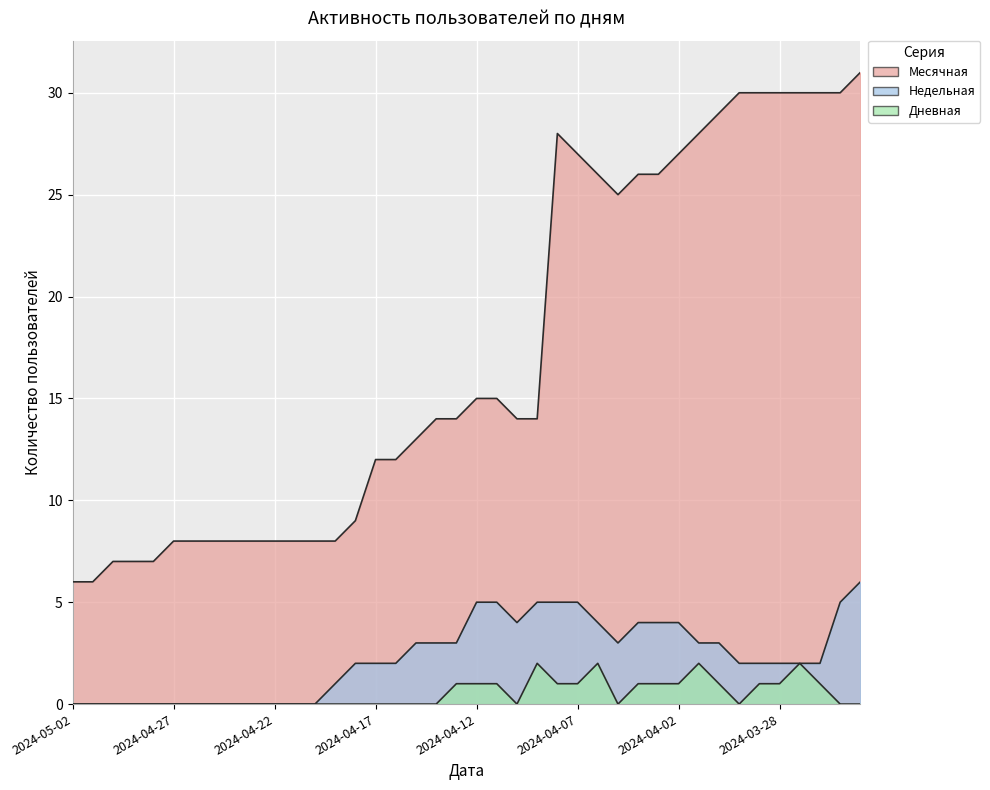

The Недельная series shows 3 at 2024-04-14. True or false?

True